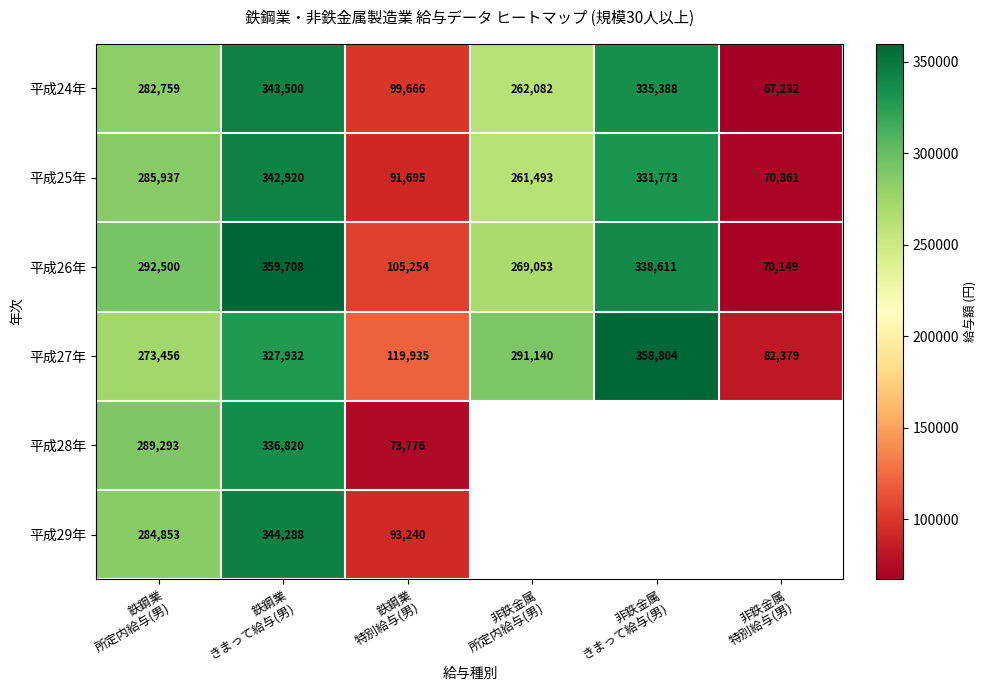

What is the difference between the maximum and minimum values in the 平成27年 series?

276425